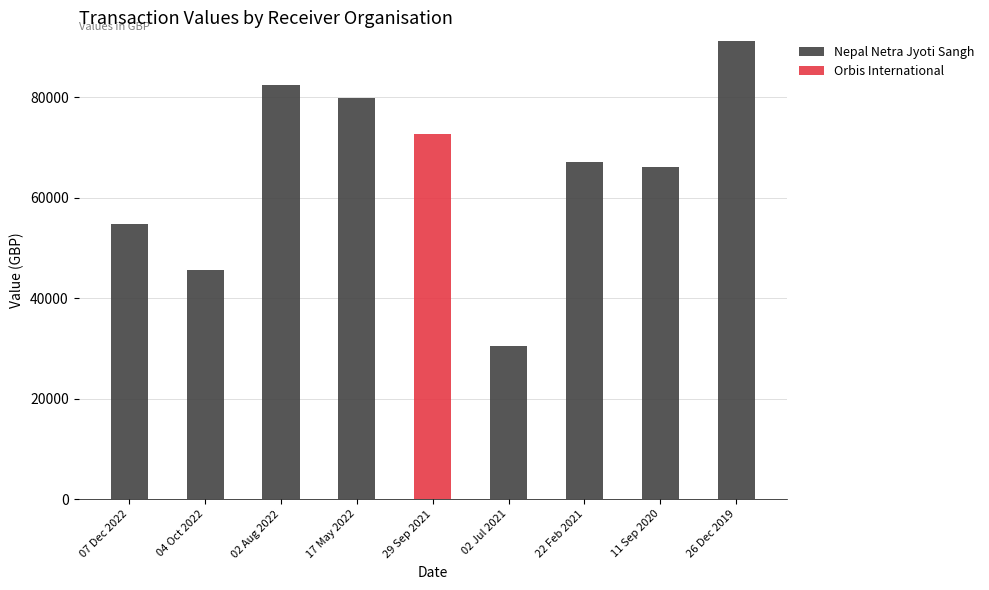

What is the sum of all Nepal Netra Jyoti Sangh values?

517436.0